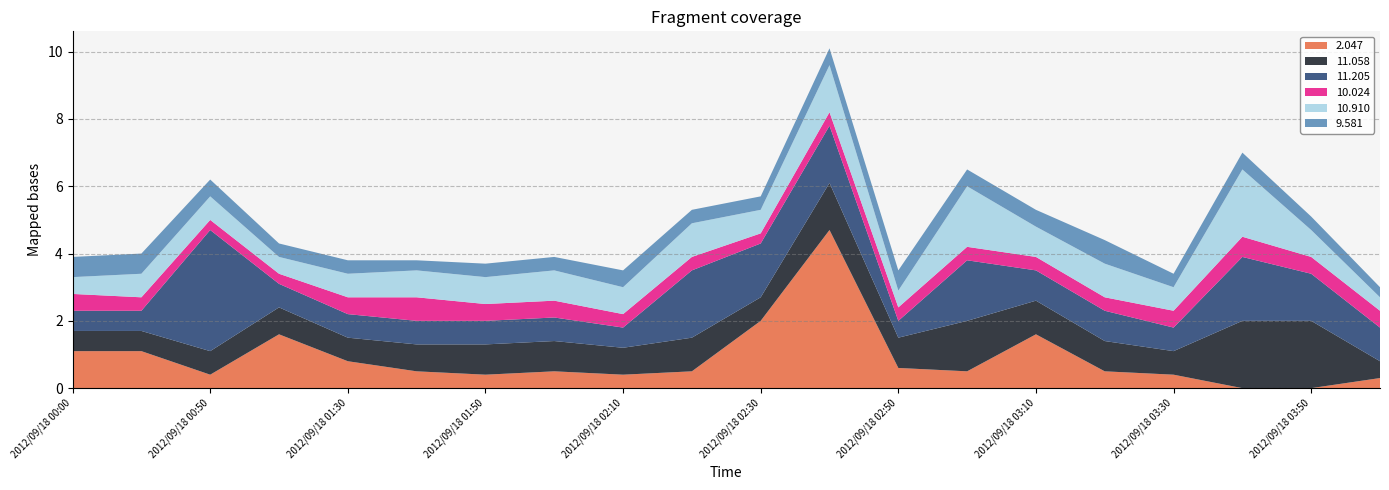

Reading left to right, extract all data points from this chart.

2.047: 1.1	1.1	0.4	1.6	0.8	0.5	0.4	0.5	0.4	0.5	2.0	4.7	0.6	0.5	1.6	0.5	0.4	0.0	0.0	0.3
11.058: 0.6	0.6	0.7	0.8	0.7	0.8	0.9	0.9	0.8	1.0	0.7	1.4	0.9	1.5	1.0	0.9	0.7	2.0	2.0	0.5
11.205: 0.6	0.6	3.6	0.7	0.7	0.7	0.7	0.7	0.6	2.0	1.6	1.7	0.5	1.8	0.9	0.9	0.7	1.9	1.4	1.0
10.024: 0.5	0.4	0.3	0.3	0.5	0.7	0.5	0.5	0.4	0.4	0.3	0.4	0.4	0.4	0.4	0.4	0.5	0.6	0.5	0.5
10.910: 0.5	0.7	0.7	0.5	0.7	0.8	0.8	0.9	0.8	1.0	0.7	1.4	0.5	1.8	0.9	1.0	0.7	2.0	0.8	0.4
9.581: 0.6	0.6	0.5	0.4	0.4	0.3	0.4	0.4	0.5	0.4	0.4	0.5	0.6	0.5	0.5	0.7	0.4	0.5	0.4	0.3